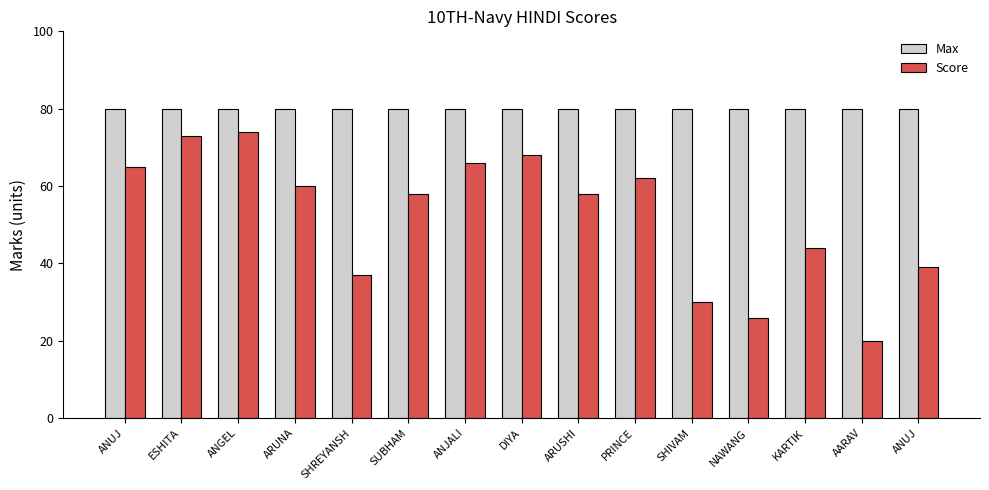

What is the highest value of the Score series?

74